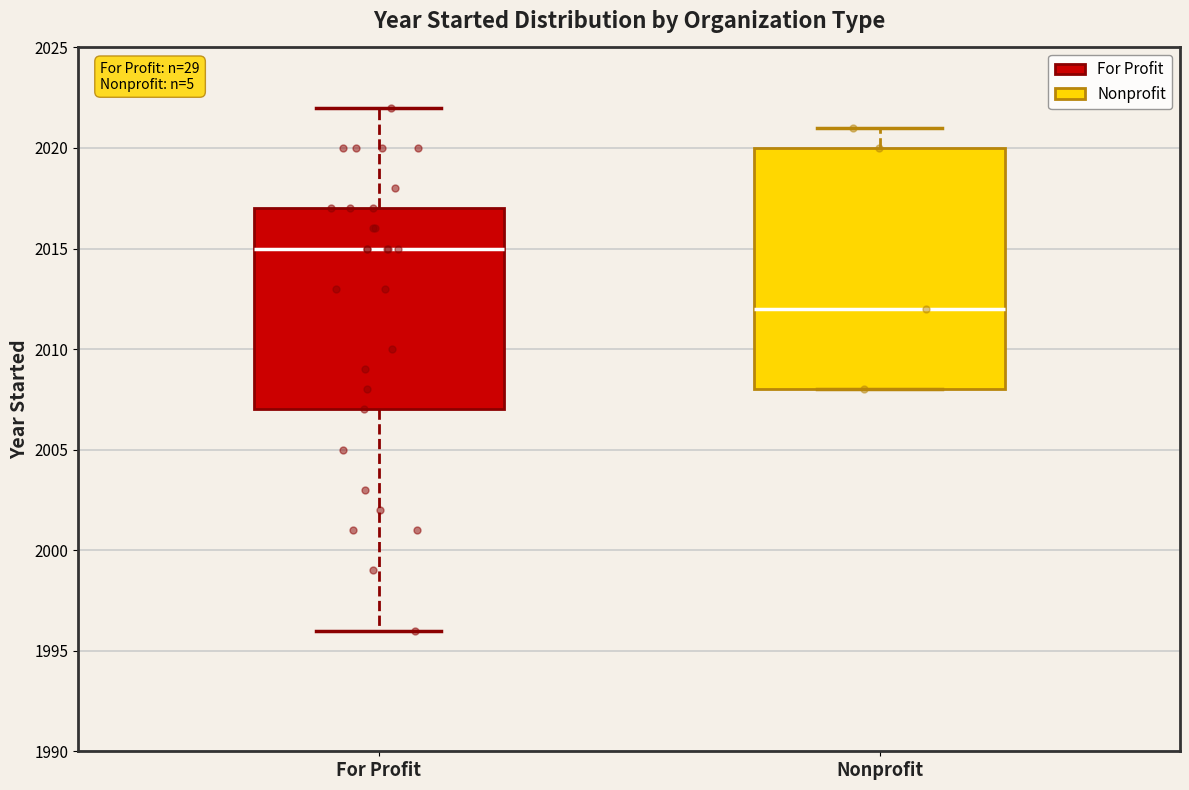

Reading left to right, transcribe this box plot: for each box, give where its median line is, the range the box spans, and where its two whiskers end, as read against the y-axis. The values are not printed on the chart, so give them approximately, as read against the axis.

For Profit: median 2015, box 2007 to 2017, whiskers 1996 to 2022
Nonprofit: median 2012, box 2008 to 2020, whiskers 2008 to 2021